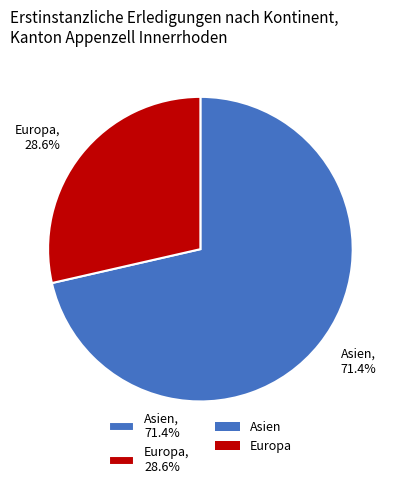

To the nearest percent, what percentage of the pie is Europa?

29%